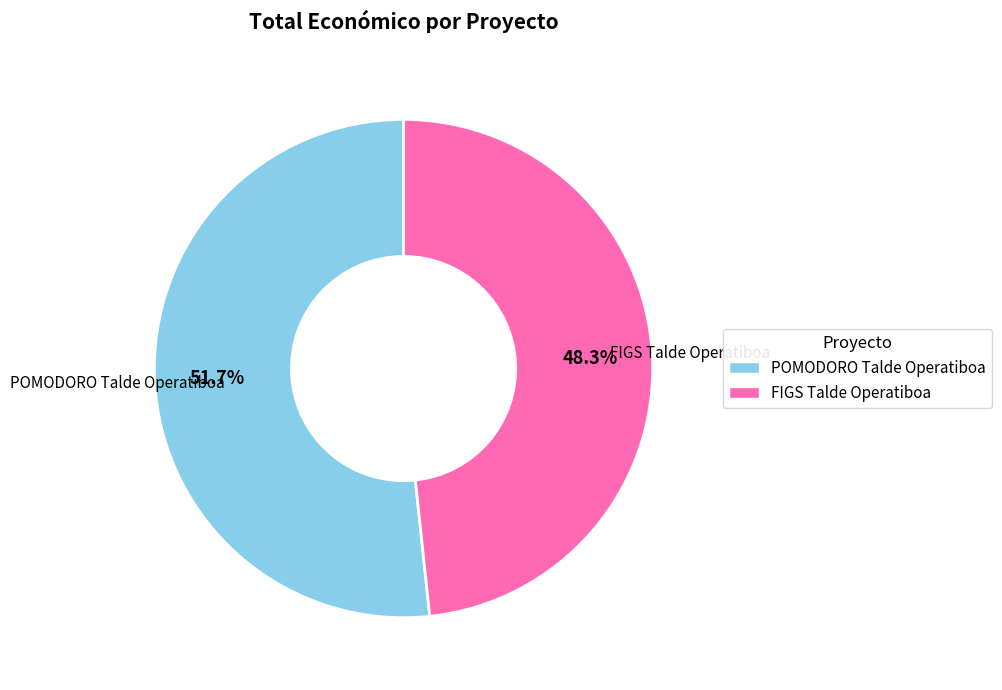

Rank the categories by value from lowest to highest.

FIGS Talde Operatiboa, POMODORO Talde Operatiboa